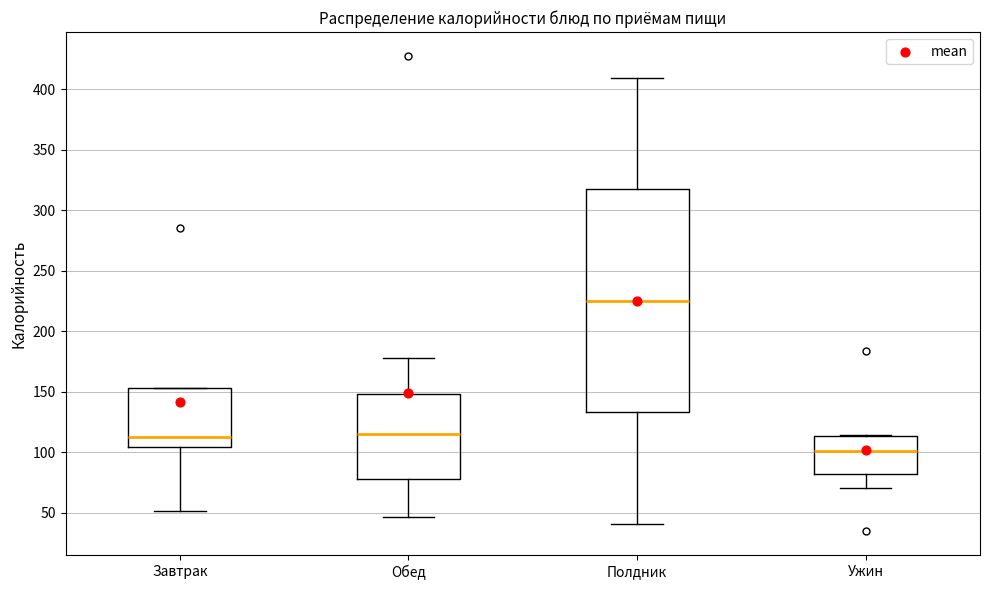

Where does the upper whisker of the box for Полдник end on the y-axis? The values are not printed on the chart, so give them approximately, as read against the axis.

410